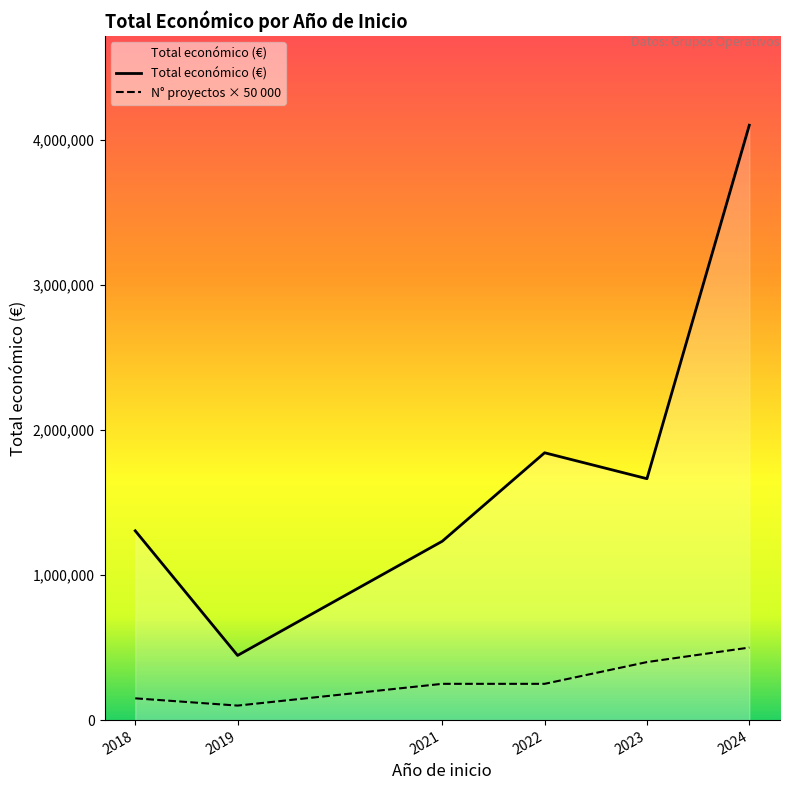

The value of N° proyectos × 50 000 at 2021 is 250000. True or false?

True